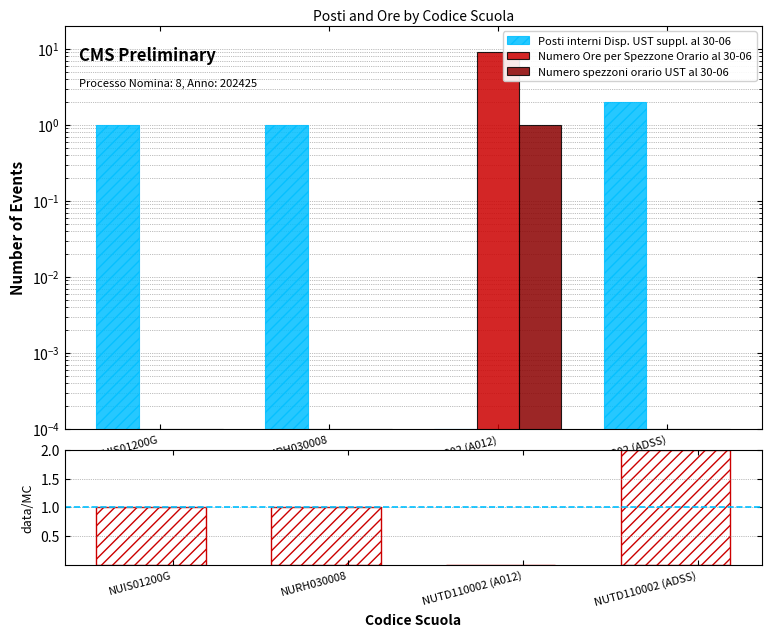

Reading left to right, transcribe all the data shown in this chart.

Posti interni Disp. UST suppl. al 30-06: NUIS01200G=1.0	NURH030008=1.0	NUTD110002 (A012)=0.0	NUTD110002 (ADSS)=2.0
Numero Ore per Spezzone Orario al 30-06: NUIS01200G=0.0	NURH030008=0.0	NUTD110002 (A012)=9.0	NUTD110002 (ADSS)=0.0
Numero spezzoni orario UST al 30-06: NUIS01200G=0.0	NURH030008=0.0	NUTD110002 (A012)=1.0	NUTD110002 (ADSS)=0.0